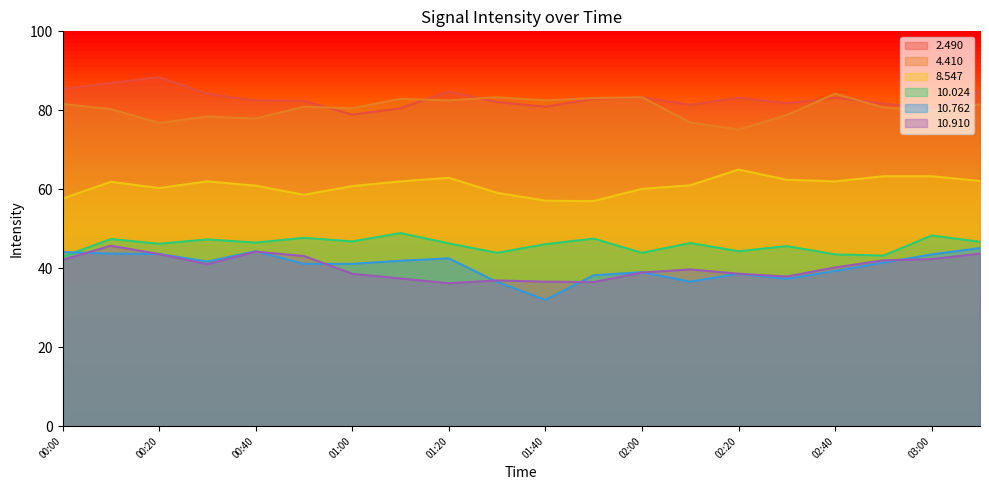

What are all the series names shown in the legend?

2.490, 4.410, 8.547, 10.024, 10.762, 10.910